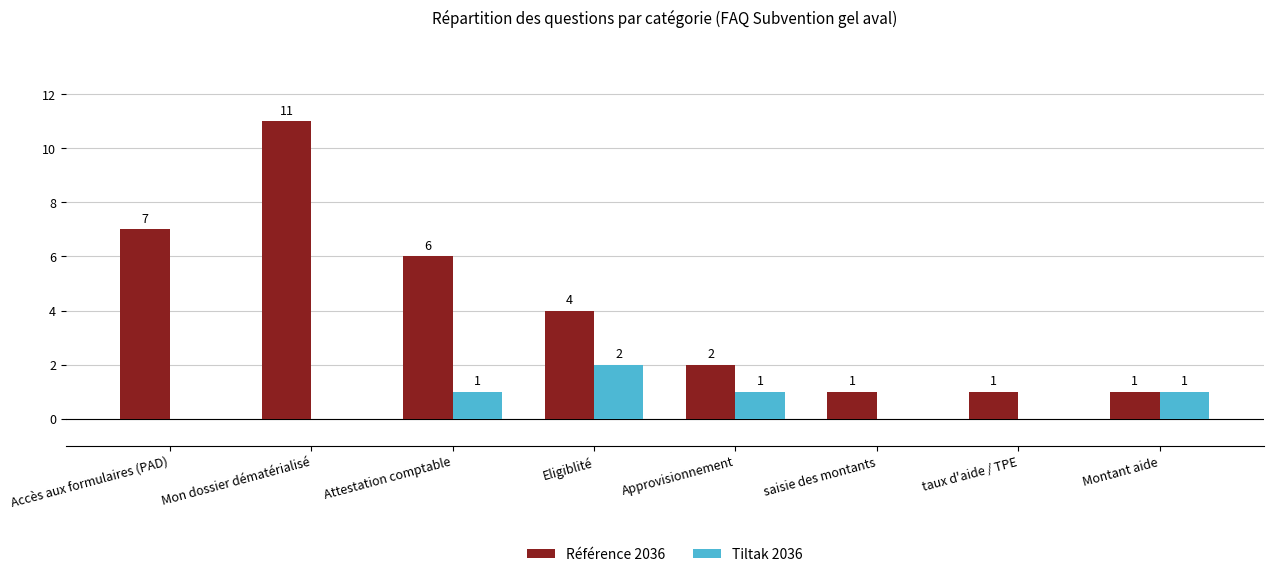

Does the chart contain stacked bars?

No